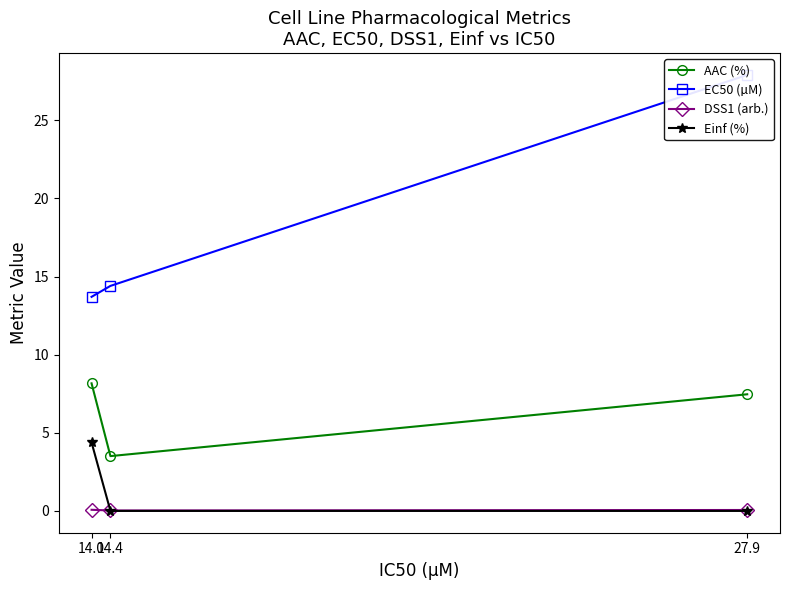

Is it true that AAC (%) equals 2.1 at 14.0?

False